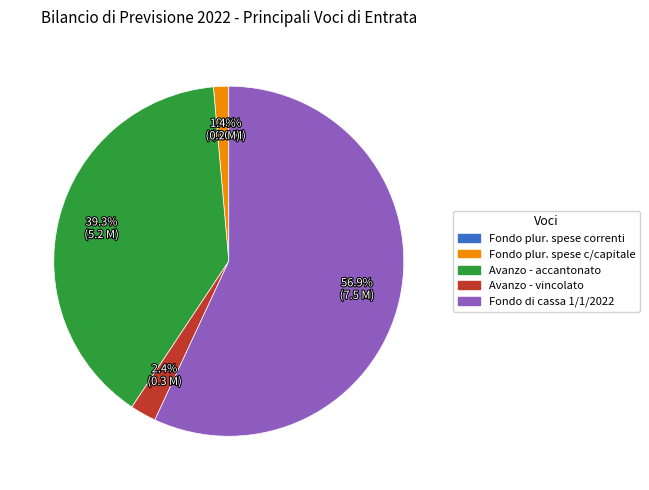

To the nearest percent, what is the difference between the largest and smallest slice percentages?

57%